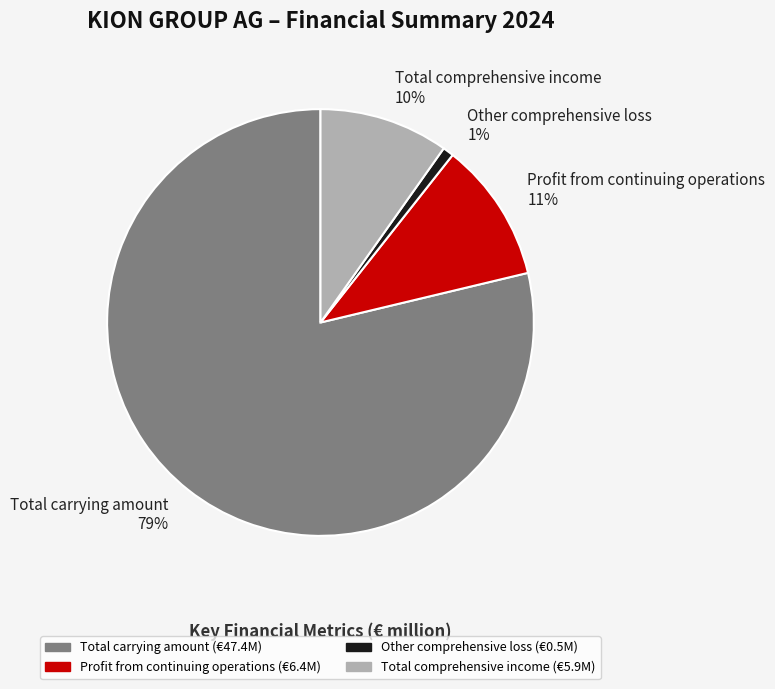

Does Total comprehensive income account for over 50% of the chart?

No